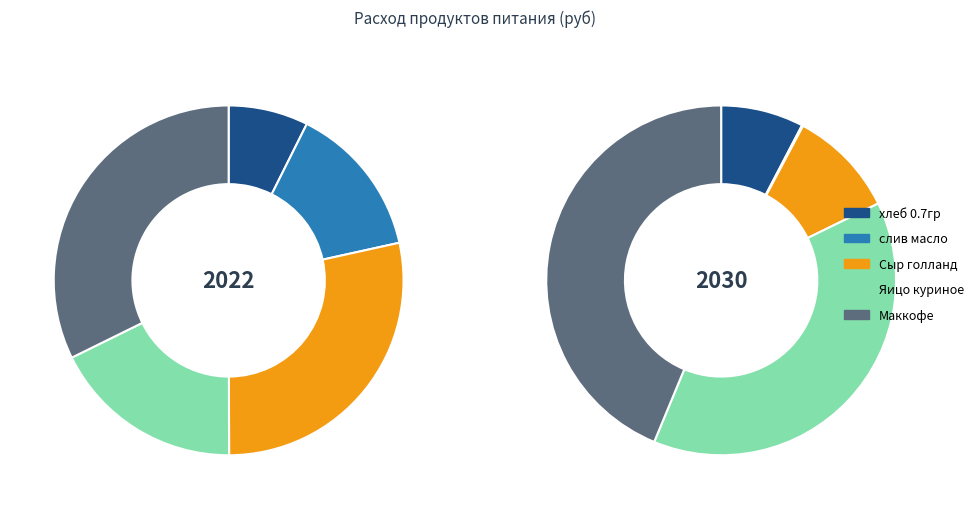

What percentage is the слив масло slice, to the nearest percent?

14%